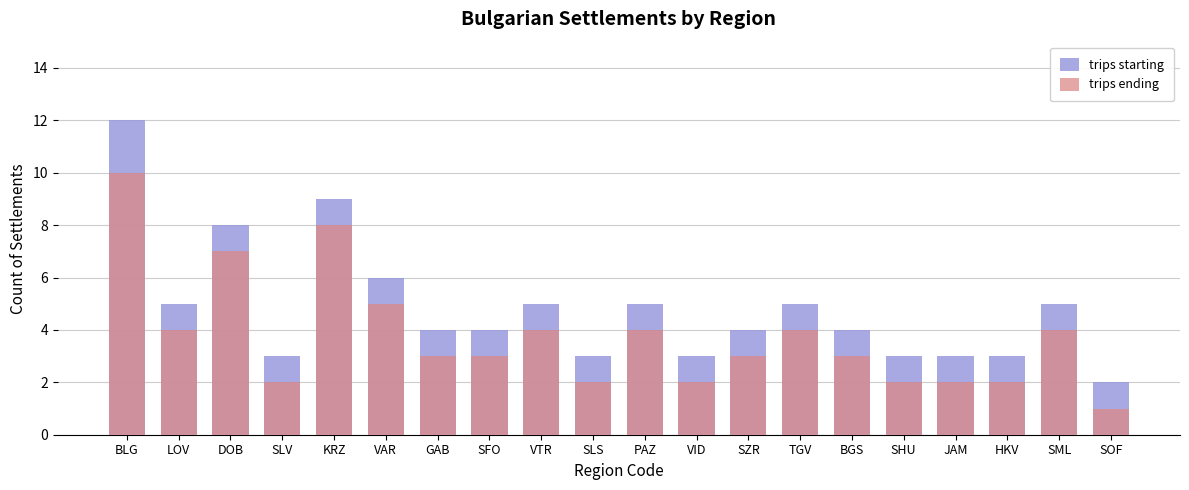

At which label does trips ending first exceed 3?

BLG